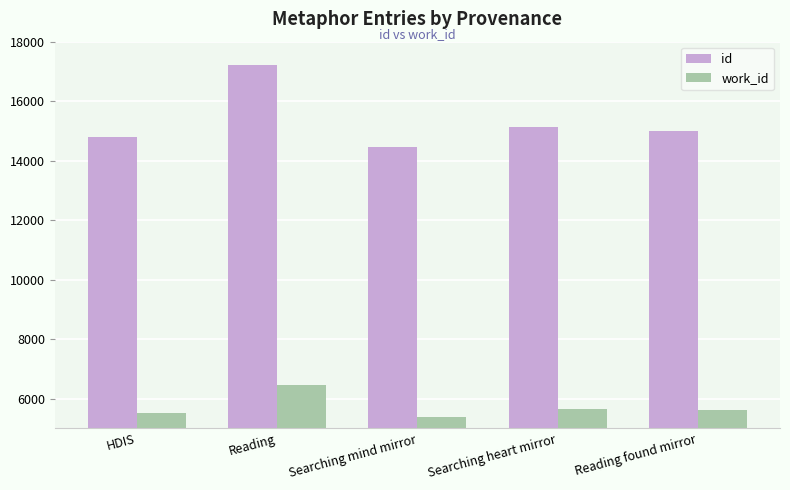

The id series shows 15120 at Searching heart mirror. True or false?

True